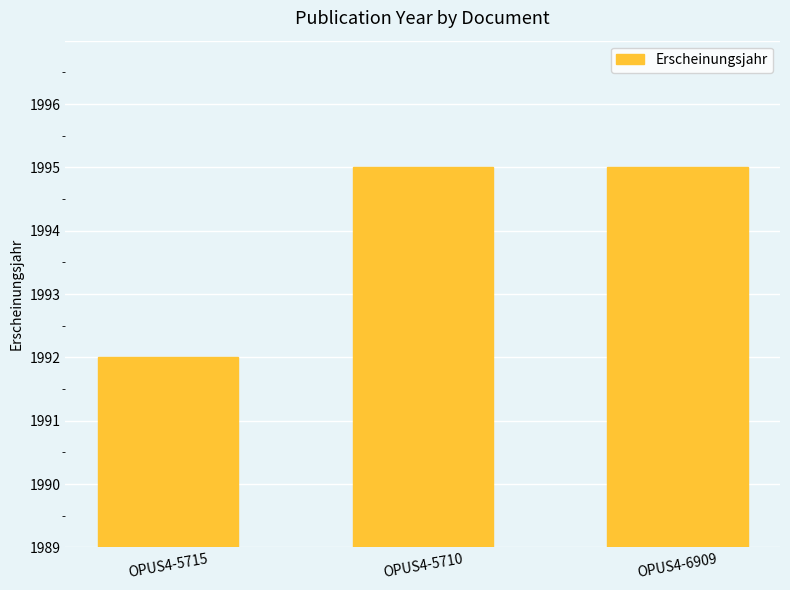

List the labels in order of value, largest first.

OPUS4-5710, OPUS4-6909, OPUS4-5715